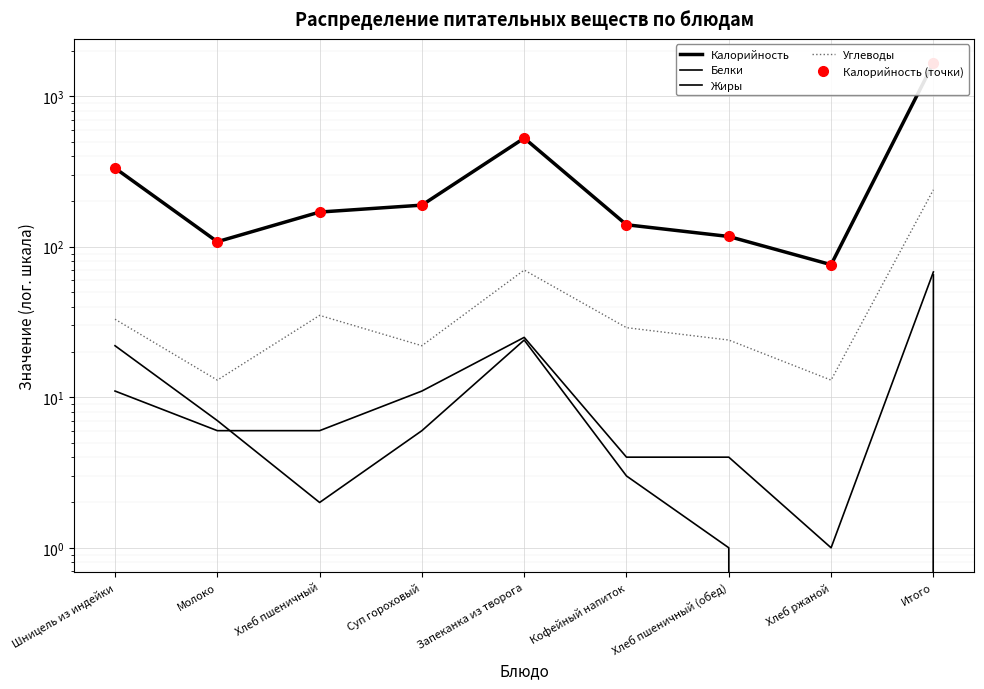

What is the difference between the maximum and second lowest values in the Калорийность series?

1552